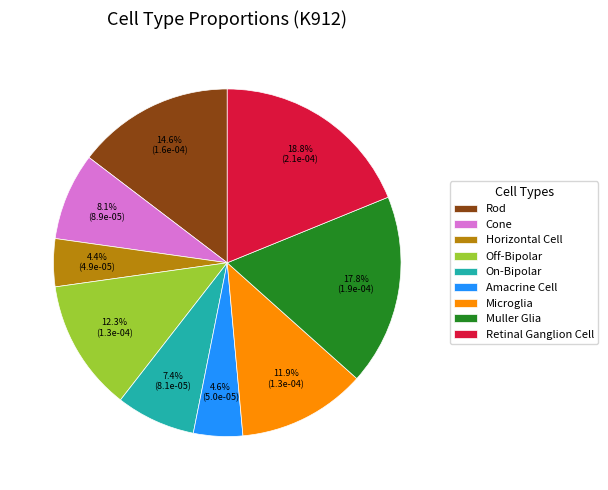

What percentage is NOT represented by Cone?

91.9%